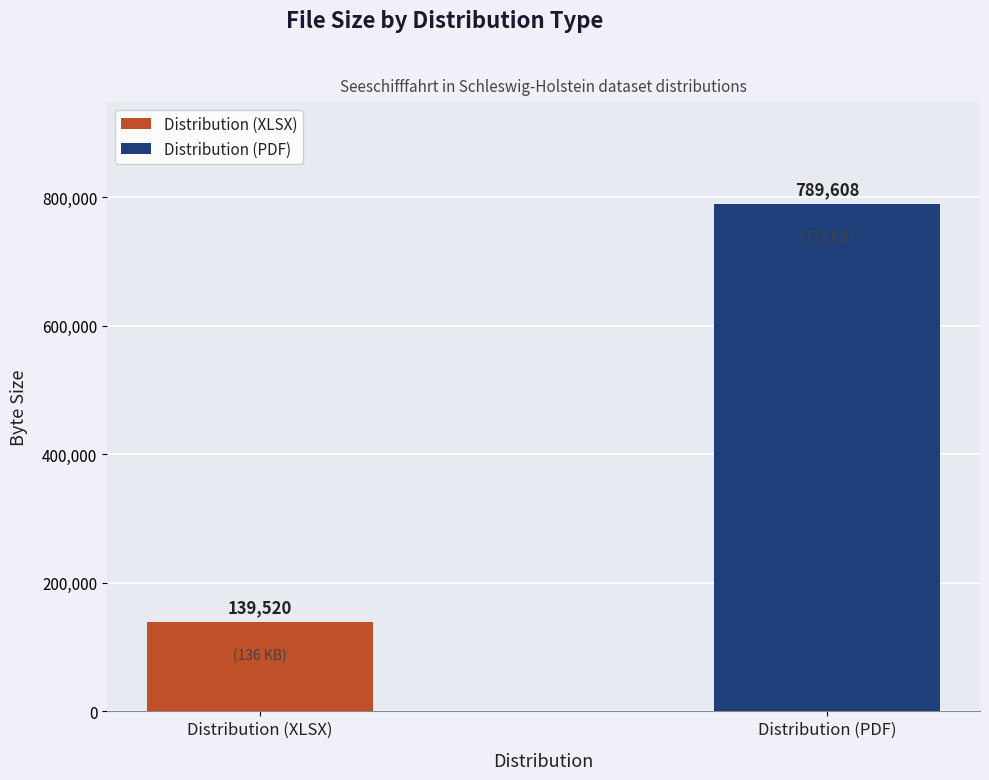

What is the smallest value displayed?

139520